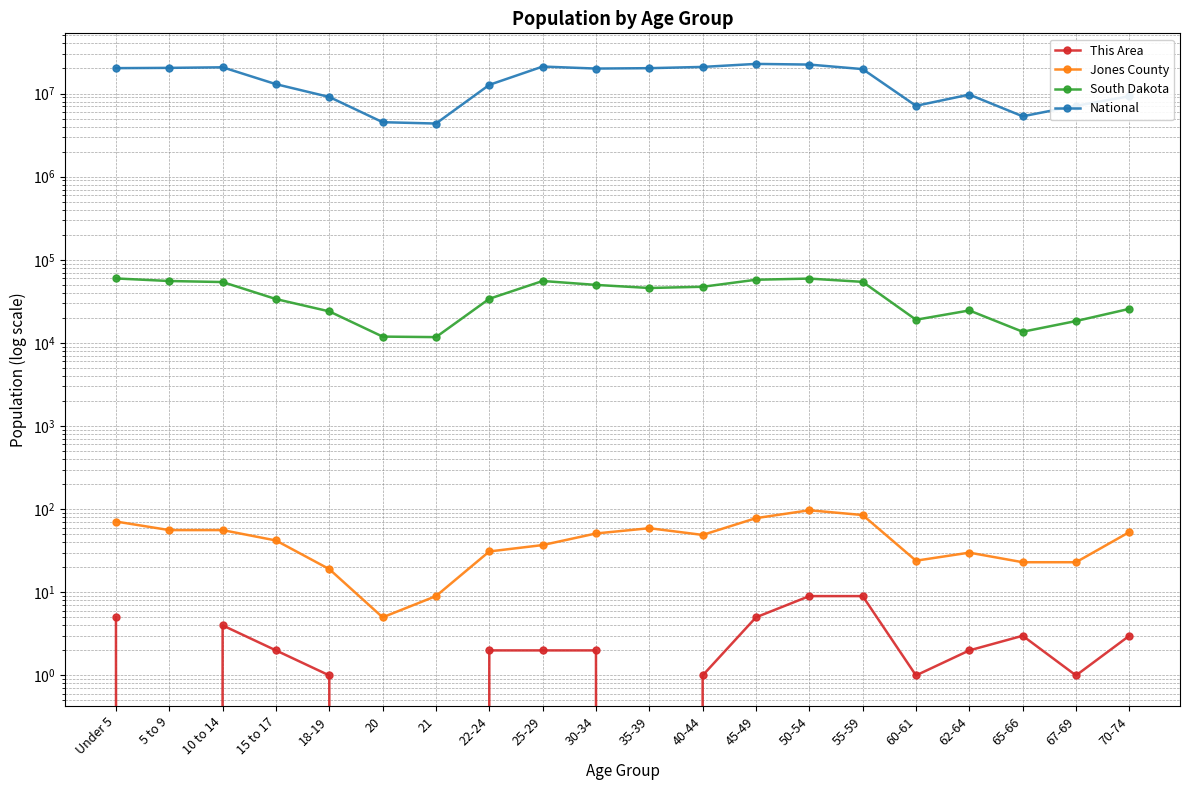

What is the label of the 8th point from the left?

22-24